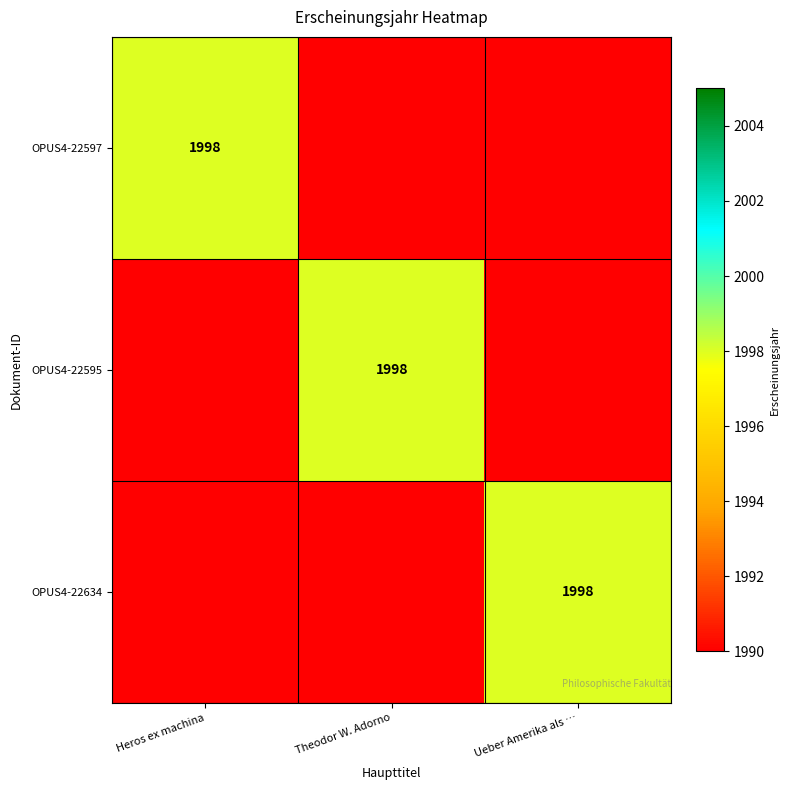

The value of OPUS4-22597 at Heros ex machina is 1058. True or false?

False